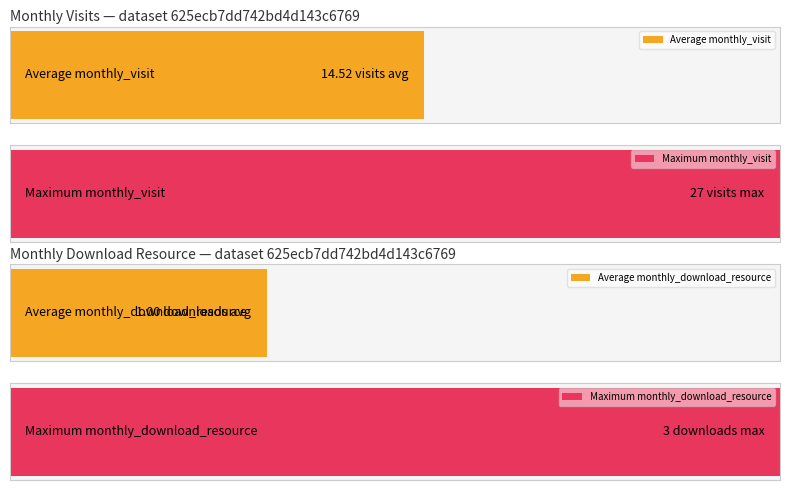

Is the value of monthly_visit at 2022-09 greater than the value of monthly_download_resource at 2022-11?

Yes